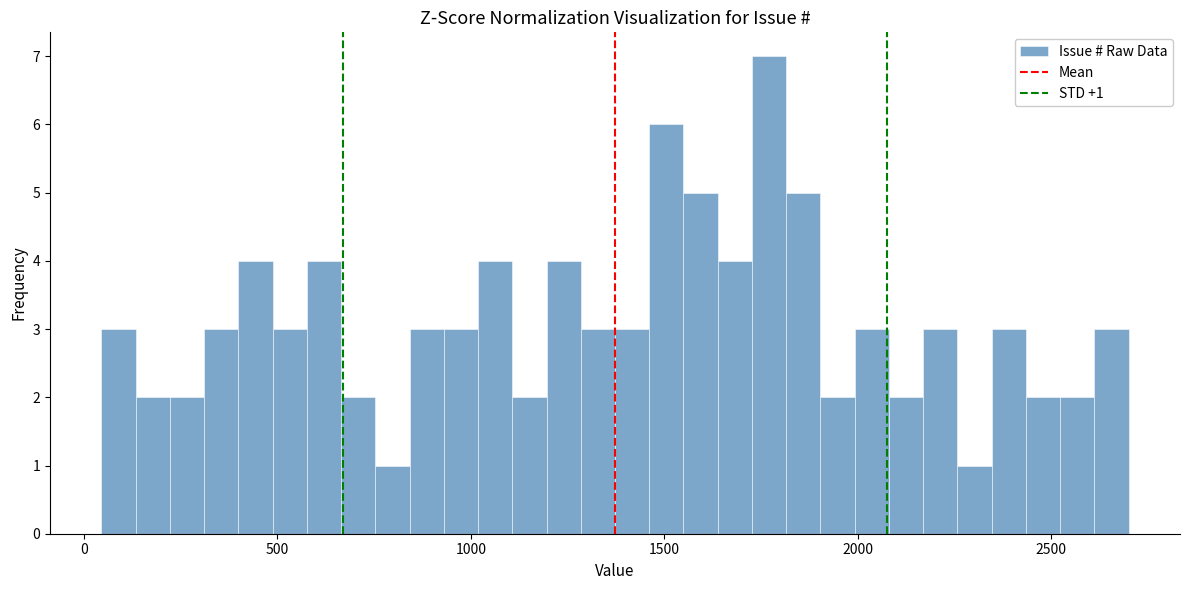

Read against the x-axis, roughly where is the centre of the tallest bar?

1750